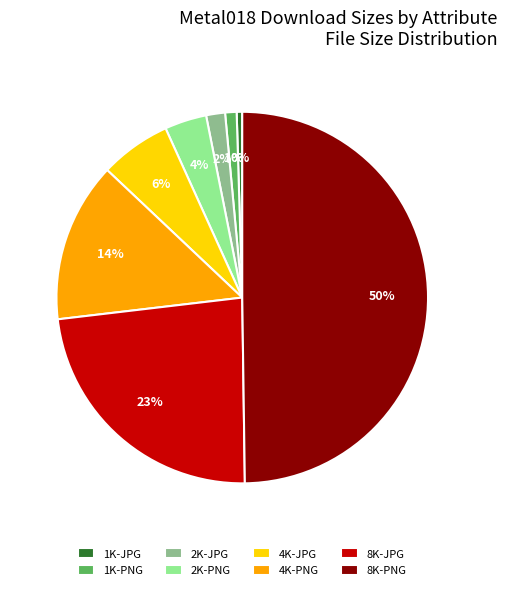

Rank the categories by value from highest to lowest.

8K-PNG, 8K-JPG, 4K-PNG, 4K-JPG, 2K-PNG, 2K-JPG, 1K-PNG, 1K-JPG